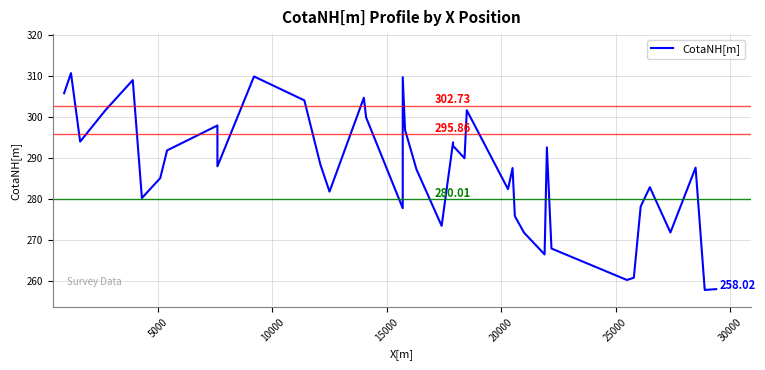

Does the chart display data point markers on the line(s)?

No